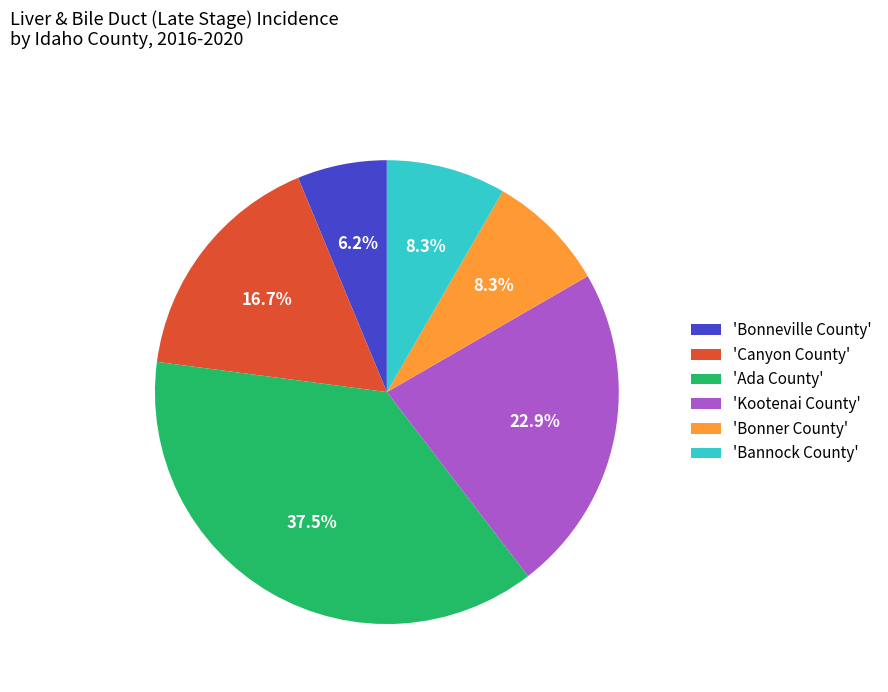

Which category has the smallest portion of the pie?

'Bonneville County'